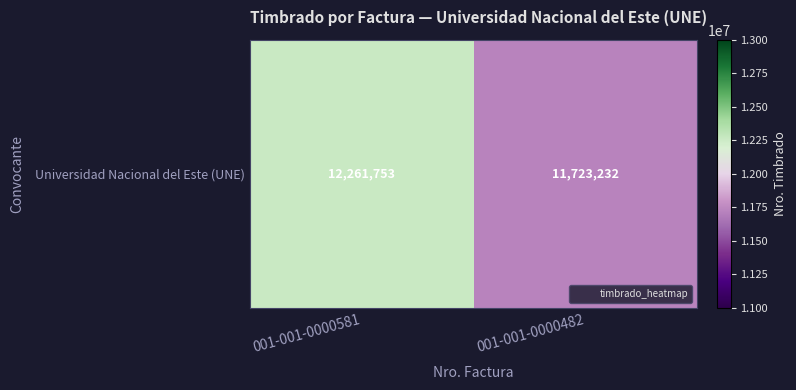

The chart shows a value of 11723232 at 001-001-0000482. True or false?

True